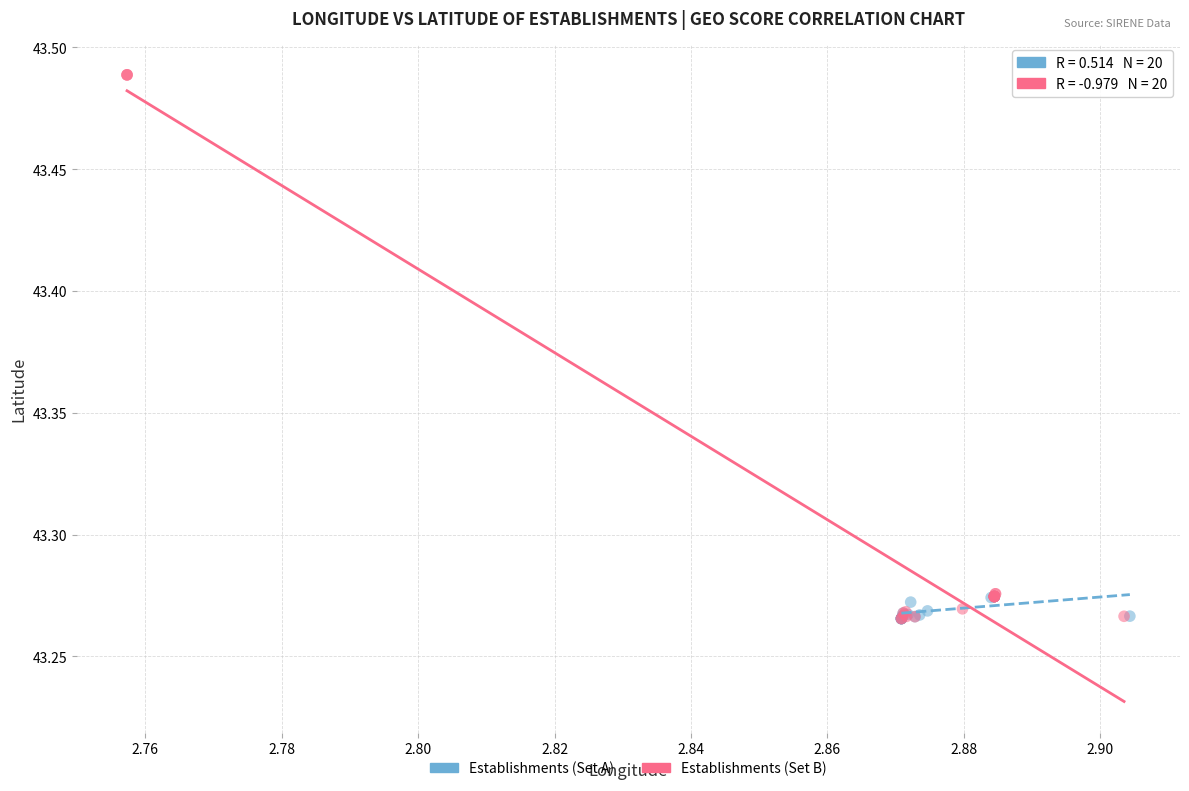

Which series reaches the maximum Y coordinate?

Establishments (Set B)